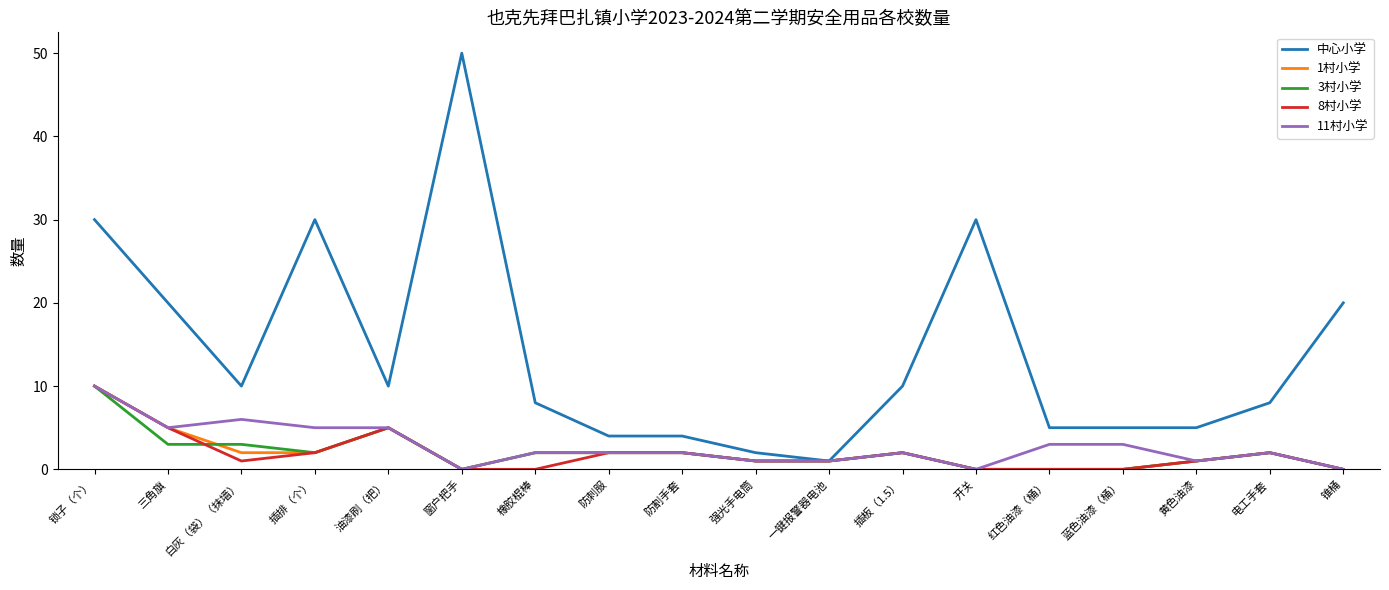

What value does the 中心小学 series have at 插排（个）, to the nearest 5?

30